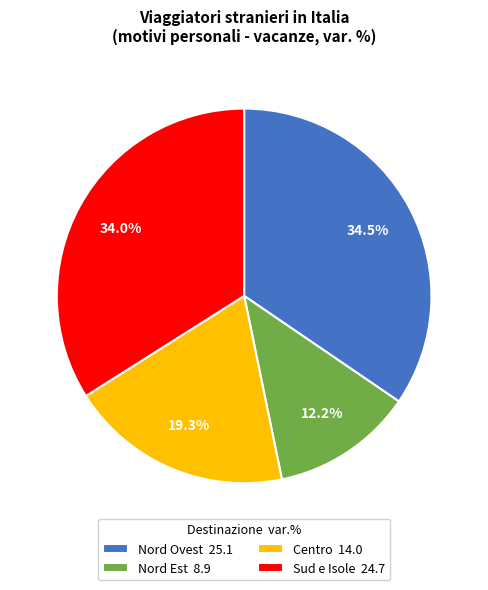

To the nearest percent, what is the average slice percentage?

25%